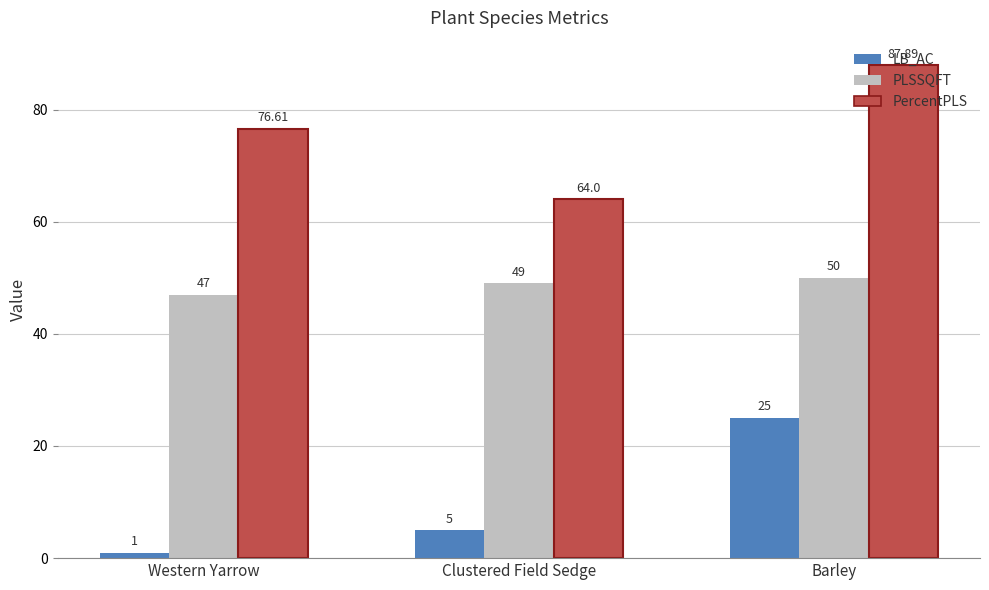

What is the difference between the maximum and minimum values in the PercentPLS series?

23.9